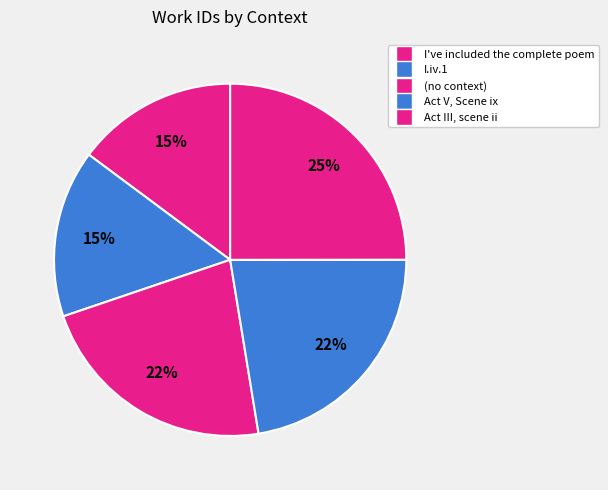

How many slices are in this pie chart?

5